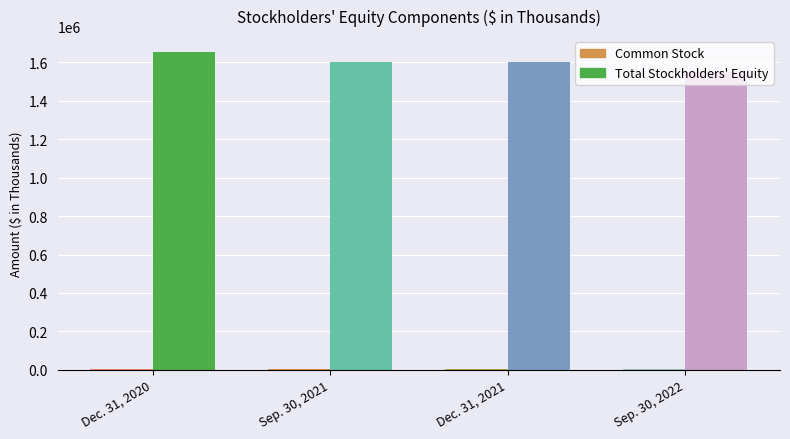

Which series has the largest total across all categories?

Total Stockholders Equity